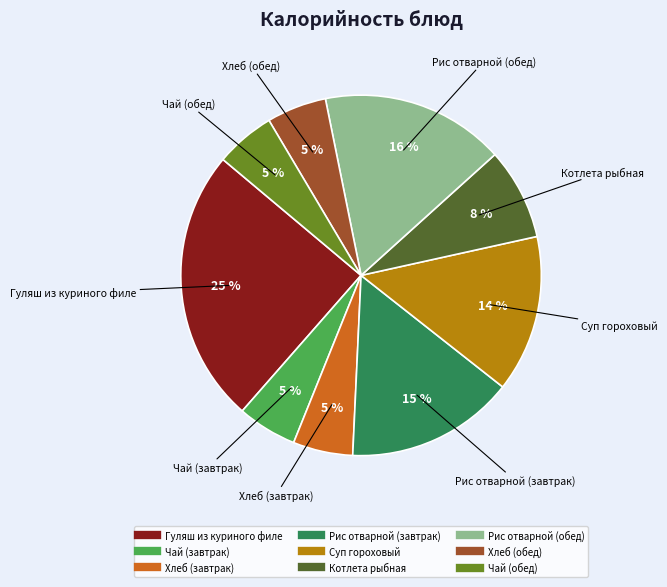

How many slices are in this pie chart?

9